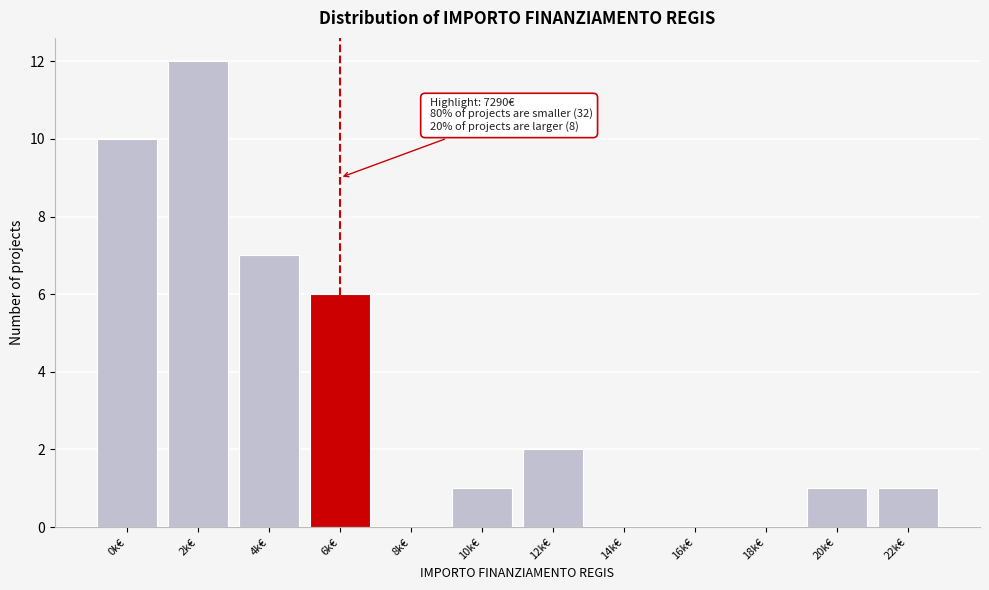

Reading right to left, list all the values displayed in this chart.

22k€=1	20k€=1	18k€=0	16k€=0	14k€=0	12k€=2	10k€=1	8k€=0	6k€=6	4k€=7	2k€=12	0k€=10